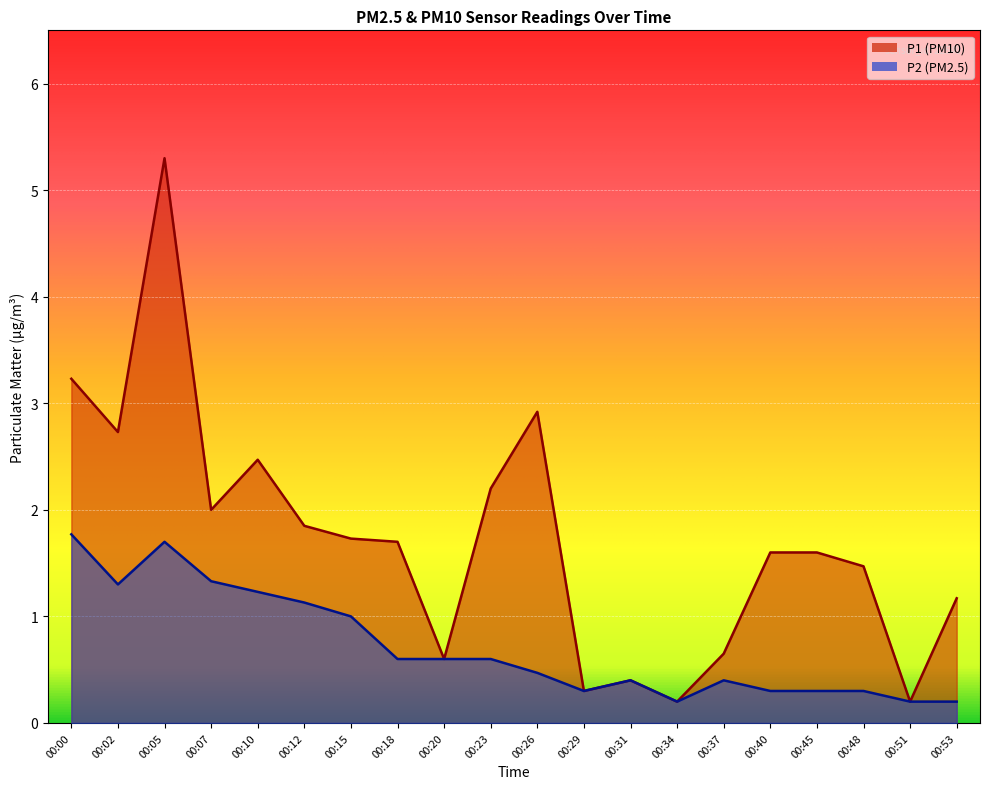

Where does the P1 series first go above 1?

00:00